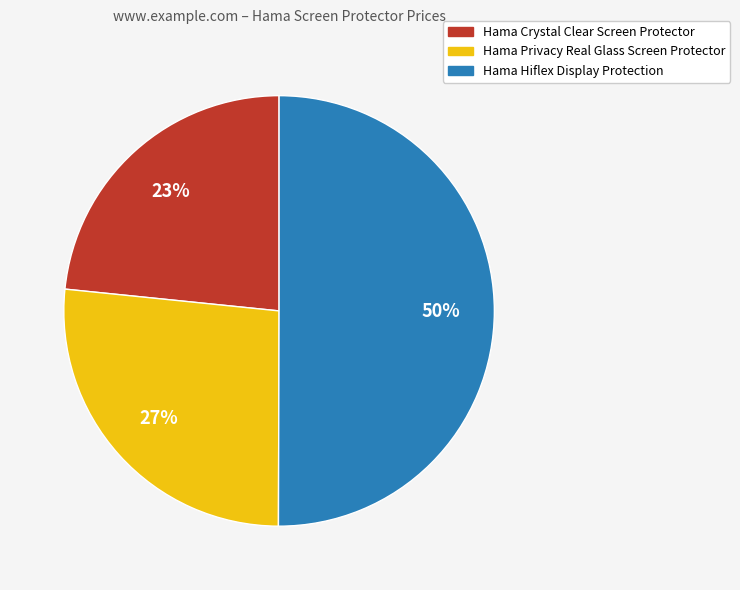

To the nearest percent, what is the difference between the largest and smallest slice percentages?

27%